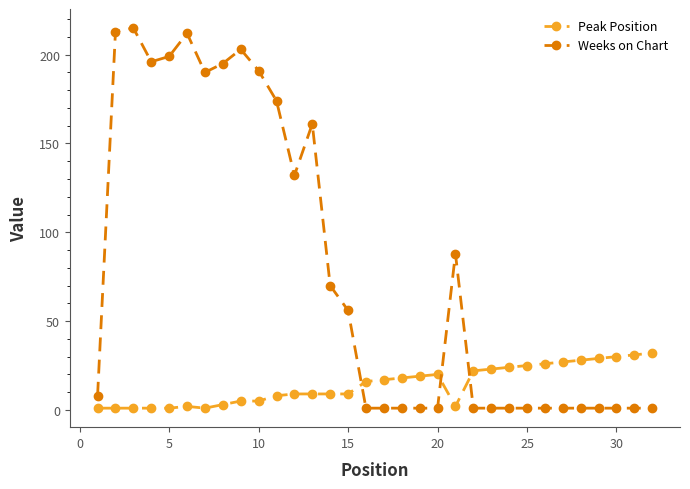

Which series has the largest range (max minus min)?

Weeks on Chart